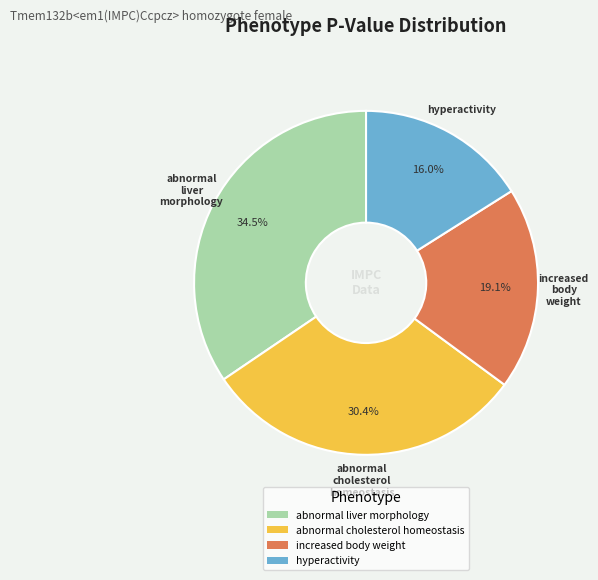

To the nearest percent, what is the difference between the increased body weight and abnormal cholesterol homeostasis slice percentages?

11%